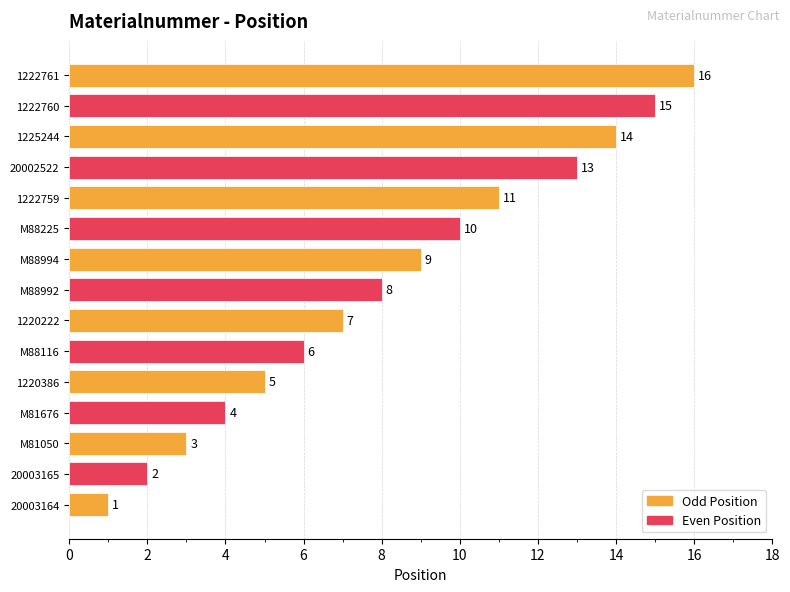

Which has a higher value, M88116 or 1220222?

1220222